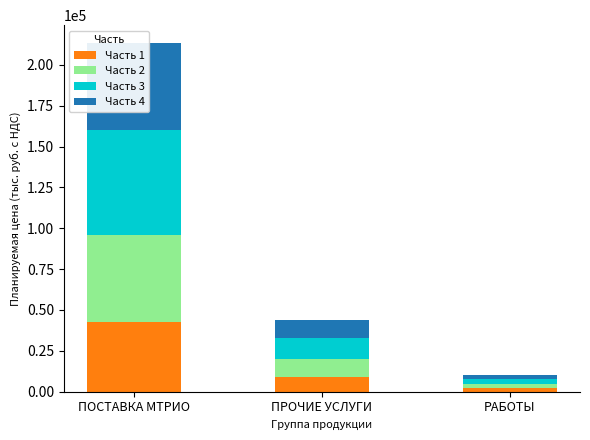

Reading right to left, extract all data points from this chart.

Часть 1: 2026.0	8784.3	42714.7
Часть 2: 2532.5	10980.3	53393.4
Часть 3: 3039.0	13176.4	64072.1
Часть 4: 2532.5	10980.3	53393.4